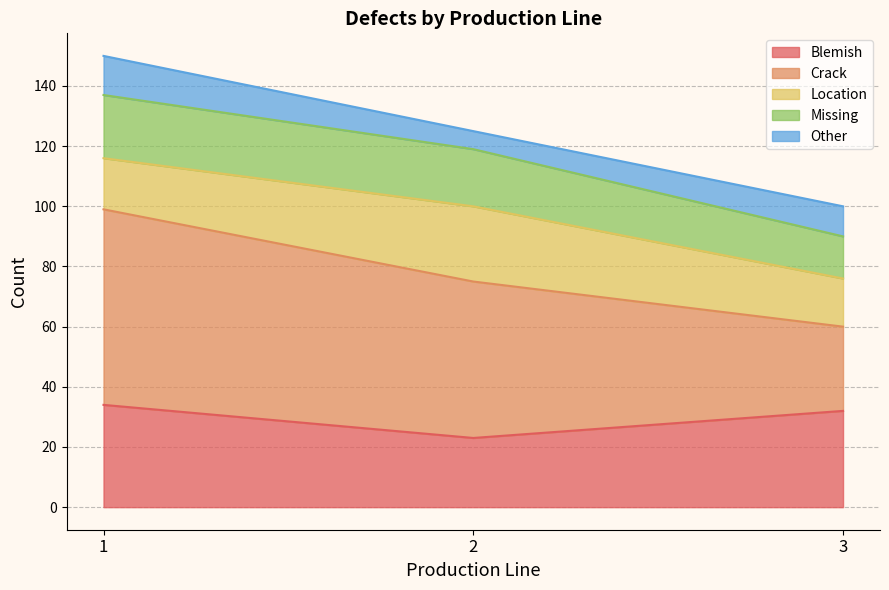

What is the total value across all series at 3?

100